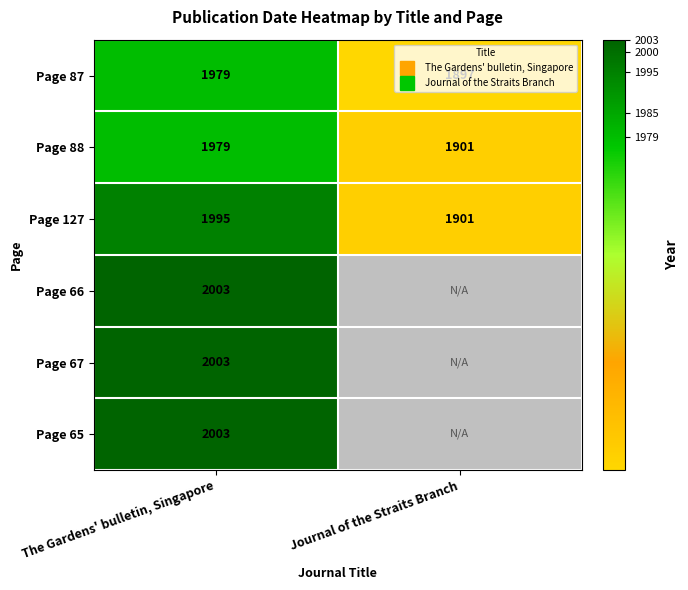

What is the difference between the highest and lowest values at The Gardens' bulletin, Singapore?

24.0